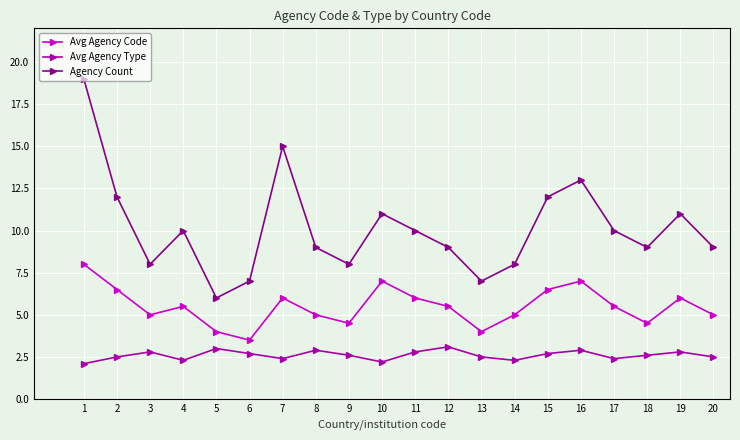

Read the Avg Agency Code value at 17.

5.5